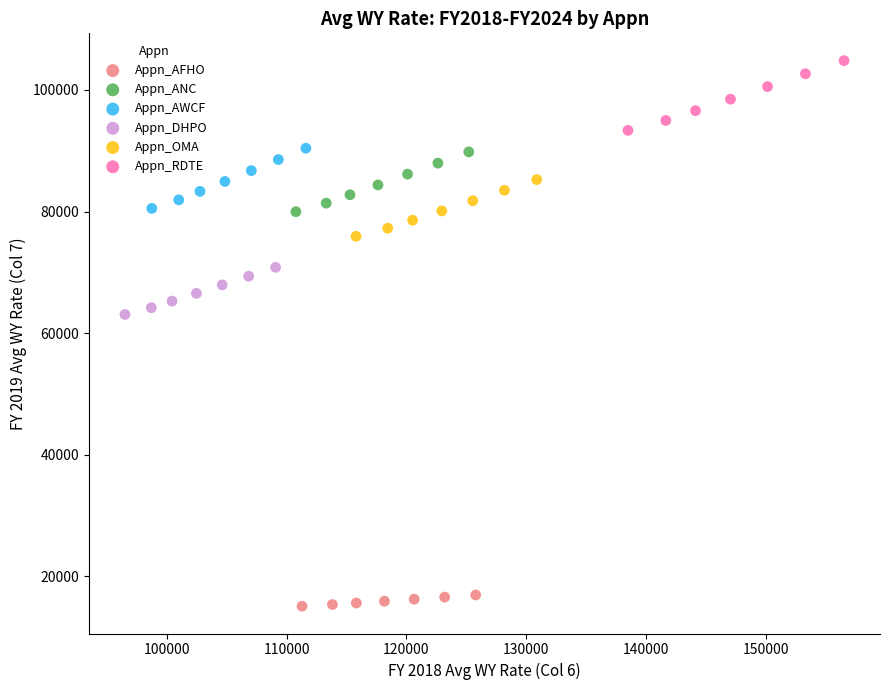

Which series contains the lowest Y value?

Appn_AFHO